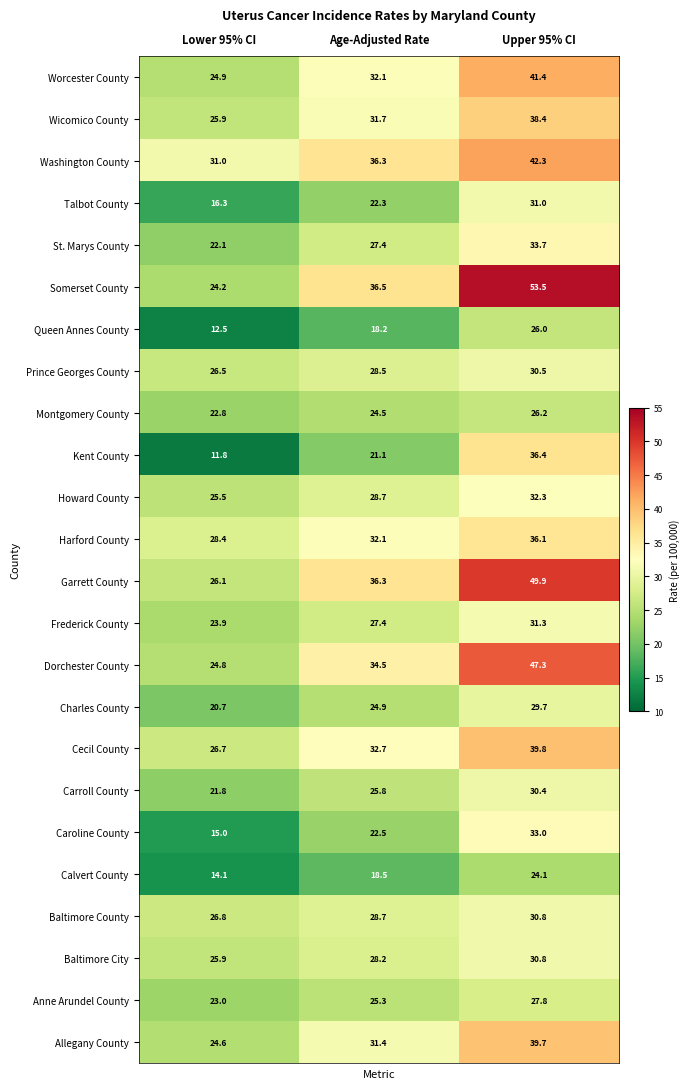

What is the total value across all series at Lower 95% CI?

545.3